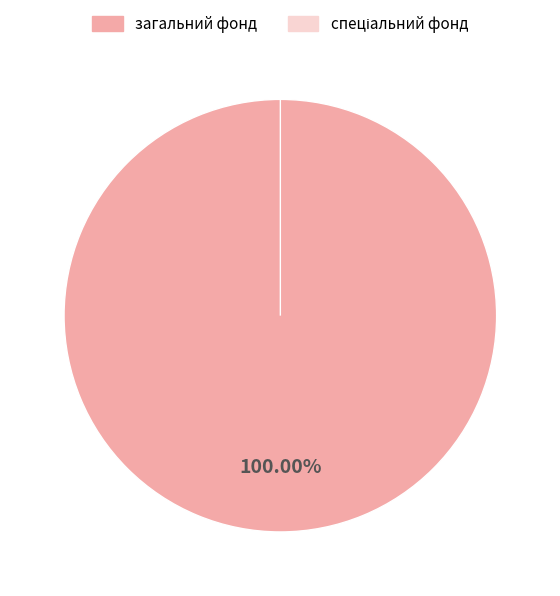

Is it true that спеціальний фонд is 0% of the pie?

True